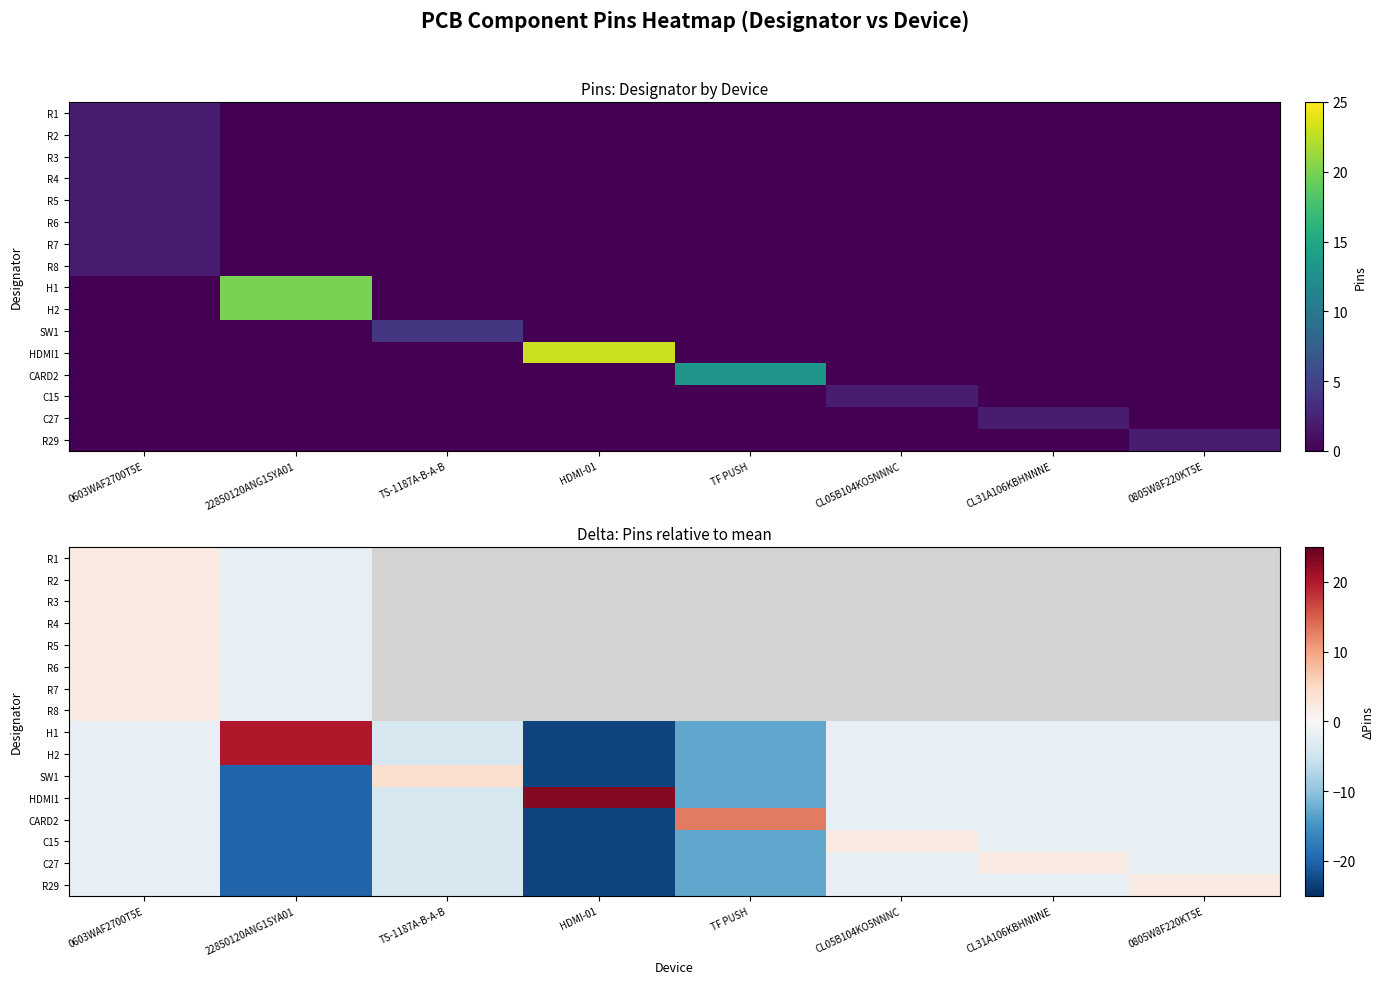

Rank the categories by R2 value from lowest to highest.

22850120ANG1SYA01, TS-1187A-B-A-B, HDMI-01, TF PUSH, CL05B104KO5NNNC, CL31A106KBHNNNE, 0805W8F220KT5E, 0603WAF2700T5E